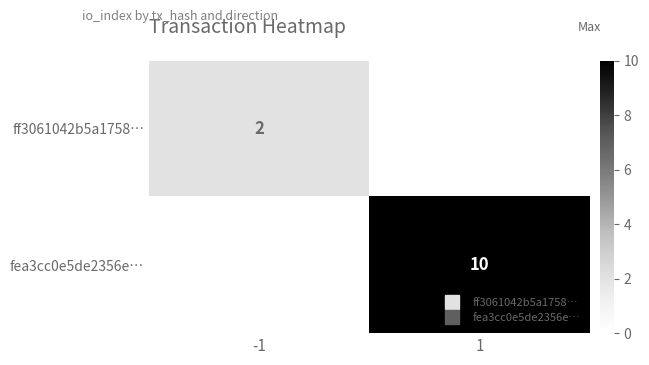

Which category has the lowest value in the fea3cc0e5de2356e… series?

-1